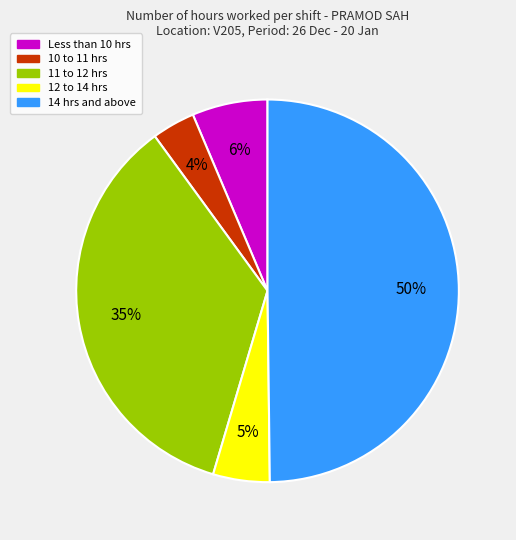

To the nearest percent, what is the average slice percentage?

20%